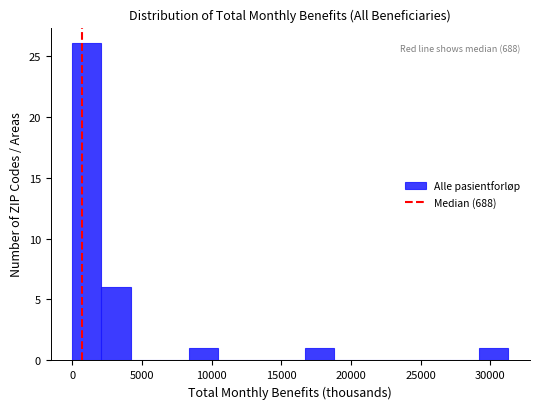

Over which range of the x-axis is the bar tallest?

0 to 2000